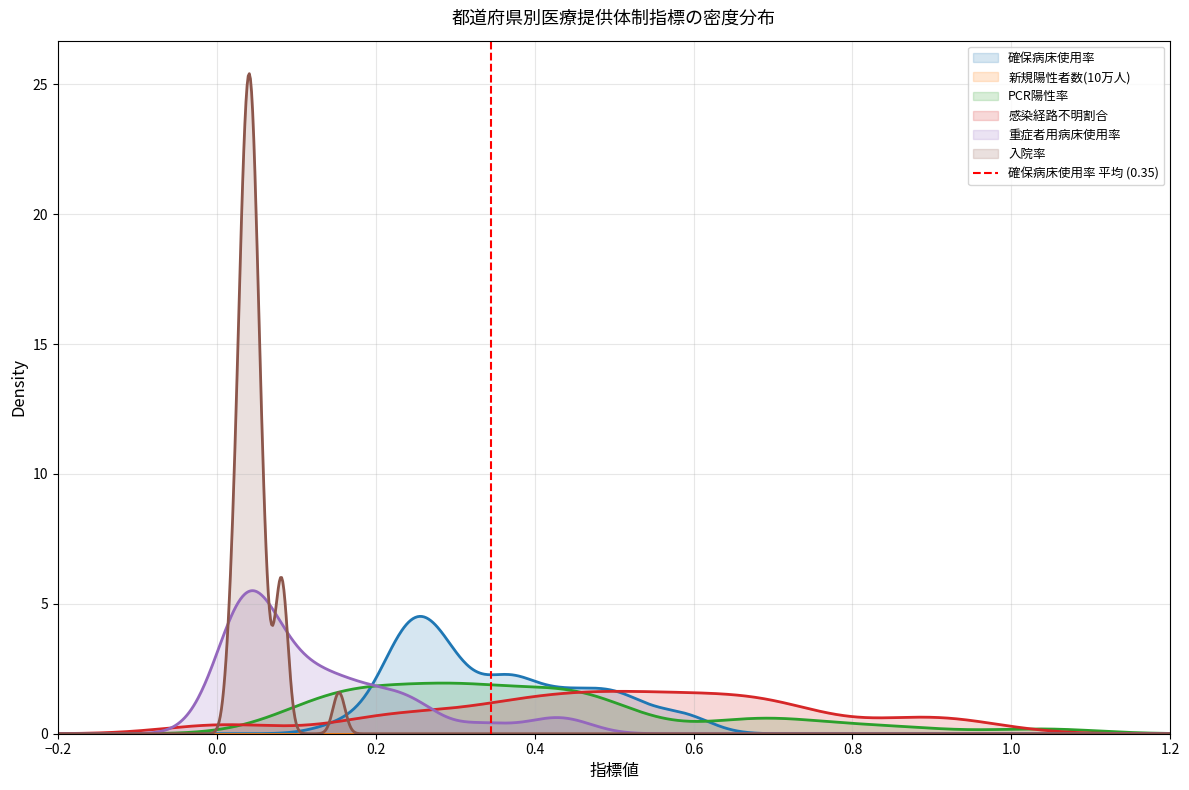

What is the maximum value for 感染経路不明割合?

1.6